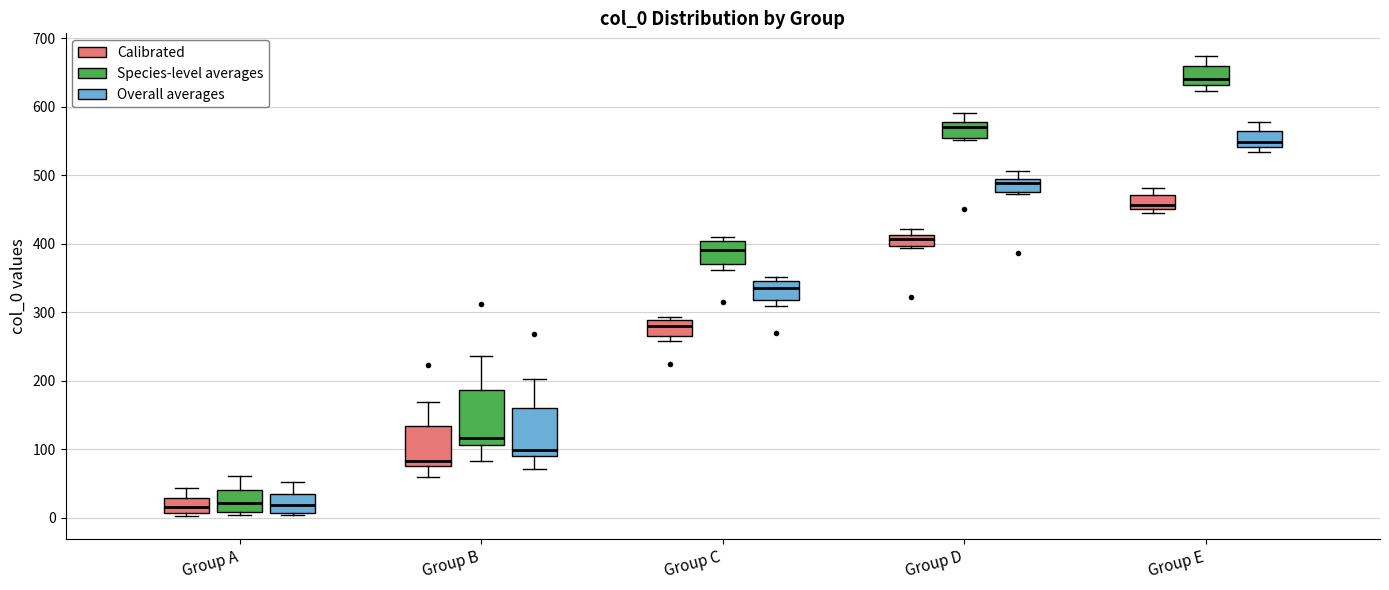

Where is the upper edge of the box for Group E (Calibrated) on the y-axis? The values are not printed on the chart, so give them approximately, as read against the axis.

470